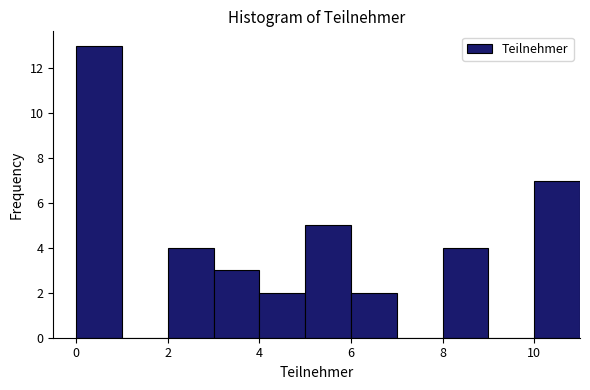

Reading left to right, transcribe this chart: for each bar, give the range it covers on the x-axis and its height. The values are not printed on the chart, so give them approximately, as read against the axis.

0 to 1: 13
1 to 2: 0
2 to 3: 4
3 to 4: 3
4 to 5: 2
5 to 6: 5
6 to 7: 2
7 to 8: 0
8 to 9: 4
9 to 10: 0
10 to 11: 7